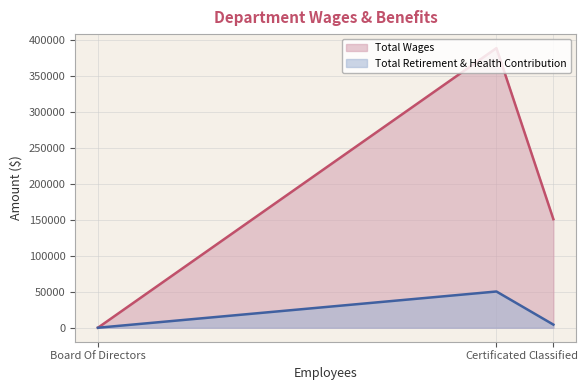

What is the difference between the maximum and minimum values in the Total Retirement & Health Contribution series?

50417